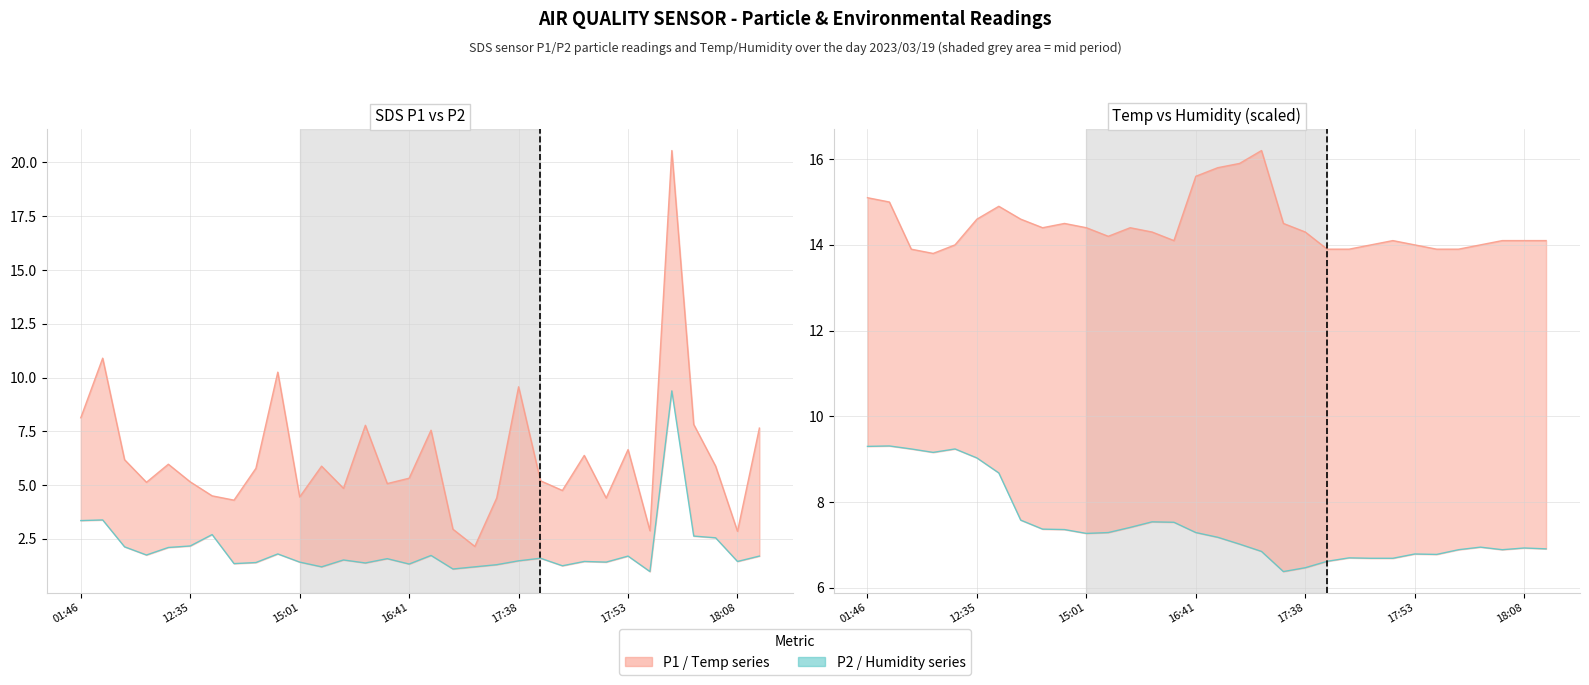

At which category does SDS_P2 reach its first local peak?

01:51